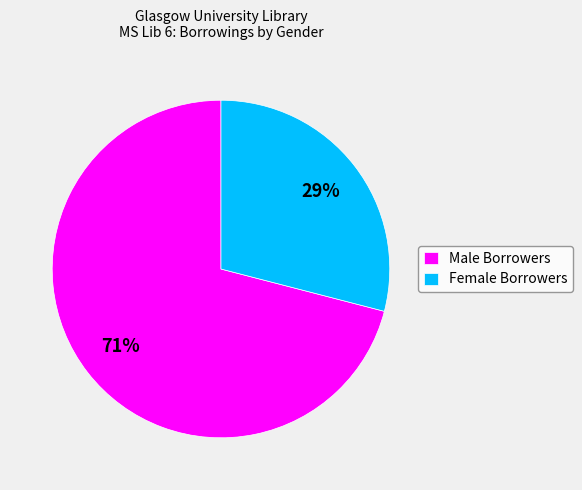

How many slices are in this pie chart?

2